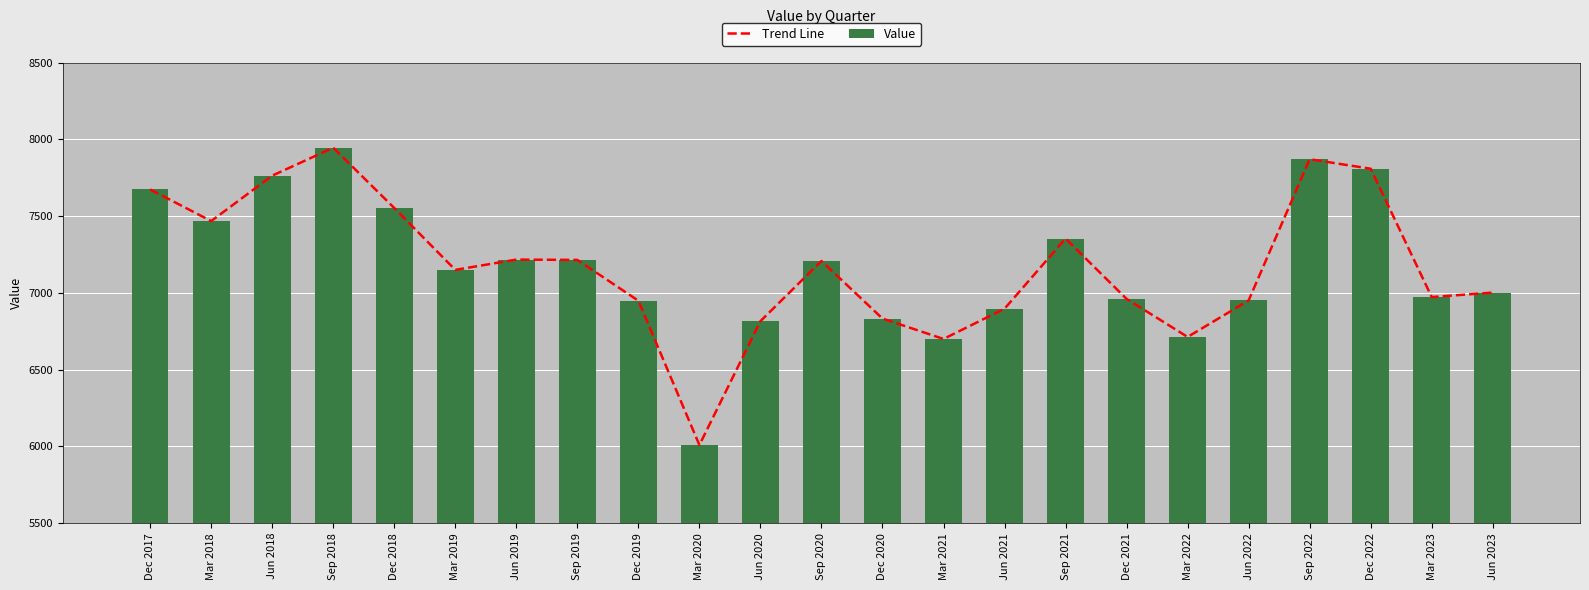

What is the sum of all Value values?

165033